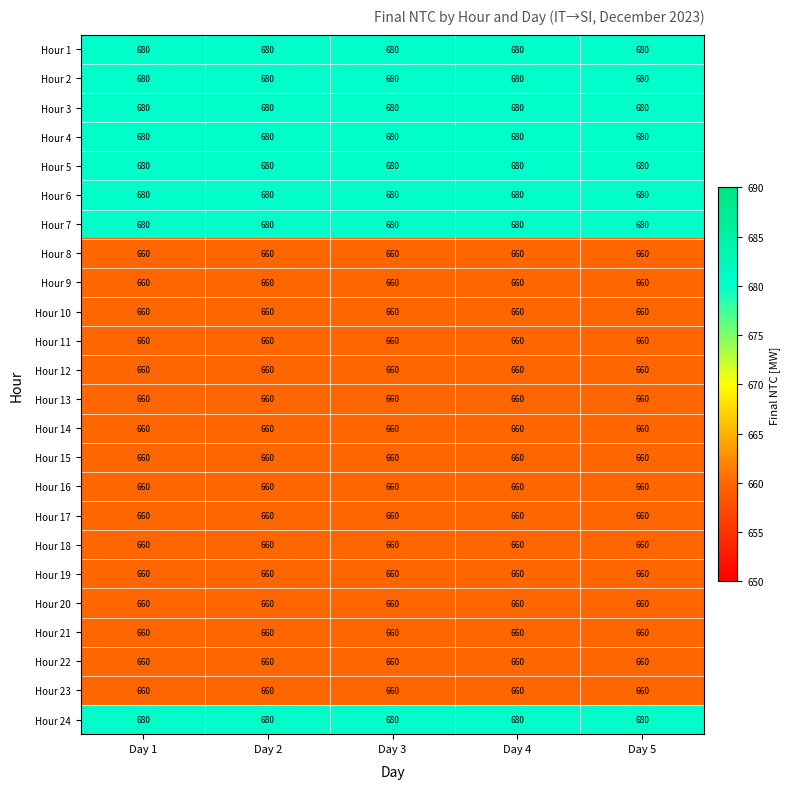

What is the difference between the highest and lowest values at Day 2?

20